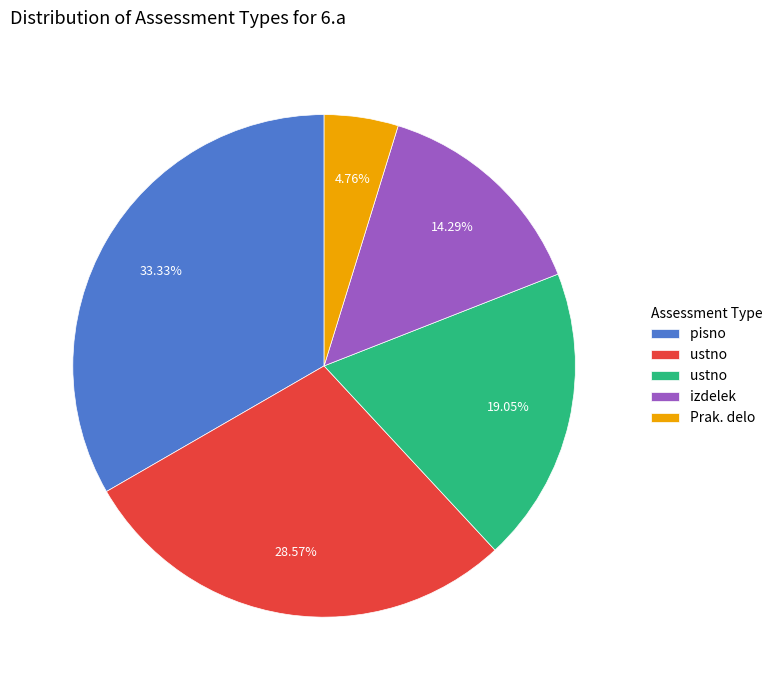

Is there any slice that represents more than half of the pie?

No